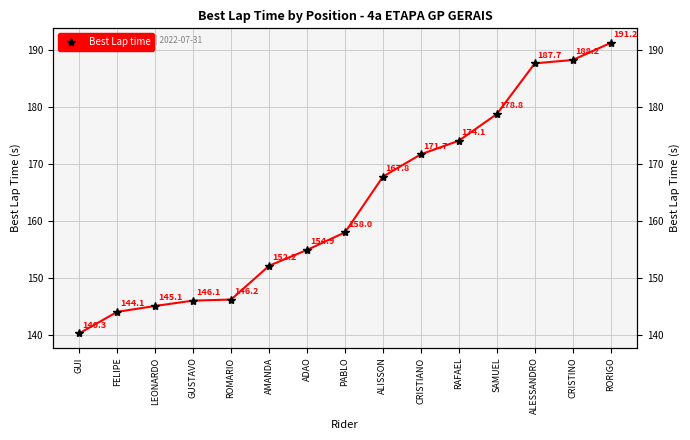

The chart shows a value of 152.2 at AMANDA. True or false?

True